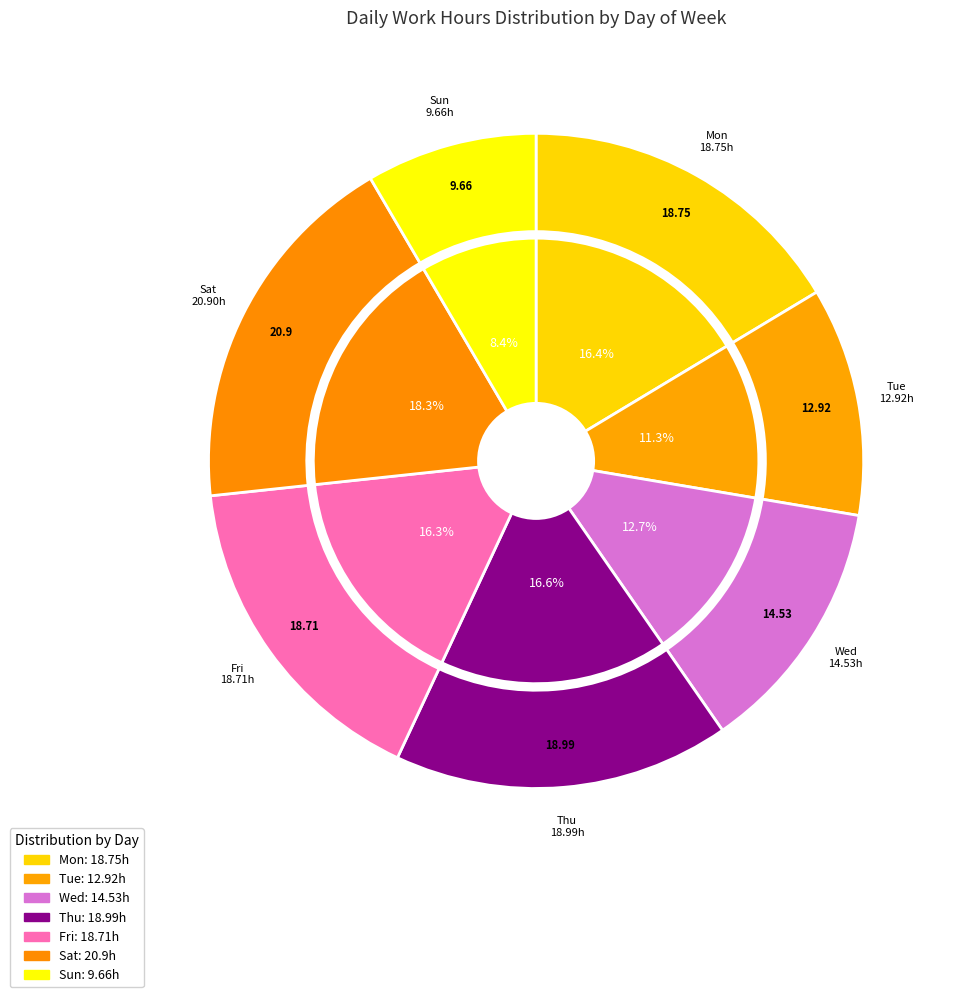

Rank the categories by value from highest to lowest.

Sat, Thu, Mon, Fri, Wed, Tue, Sun